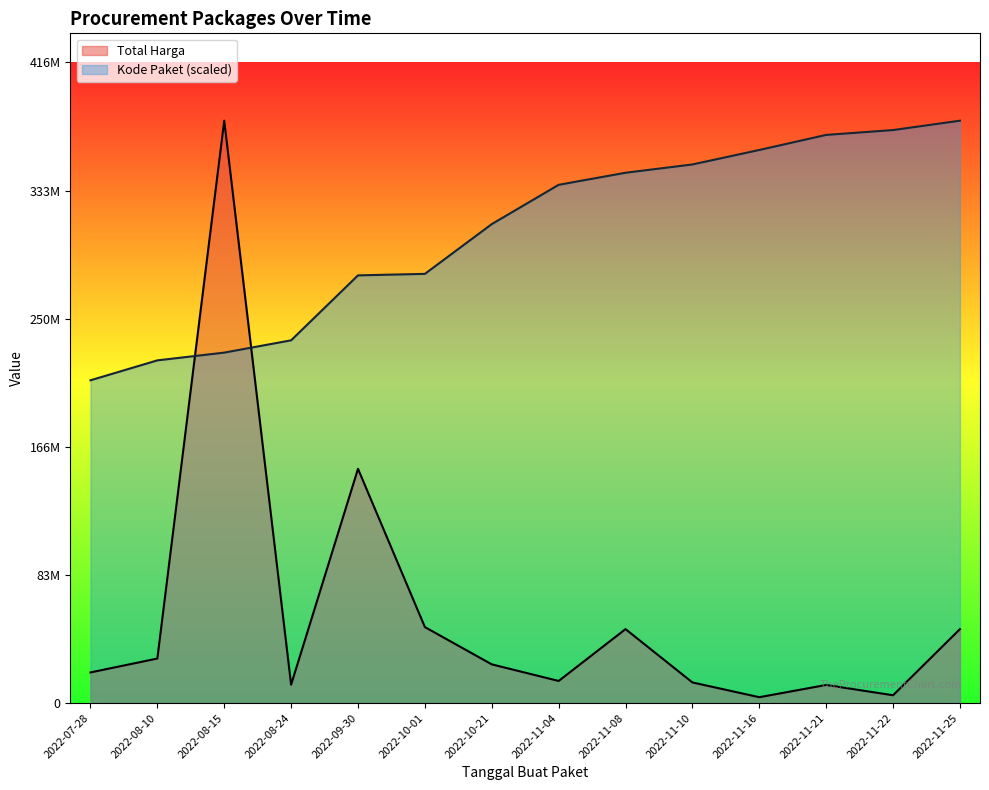

Which category has the highest value in the Total Harga series?

2022-08-15